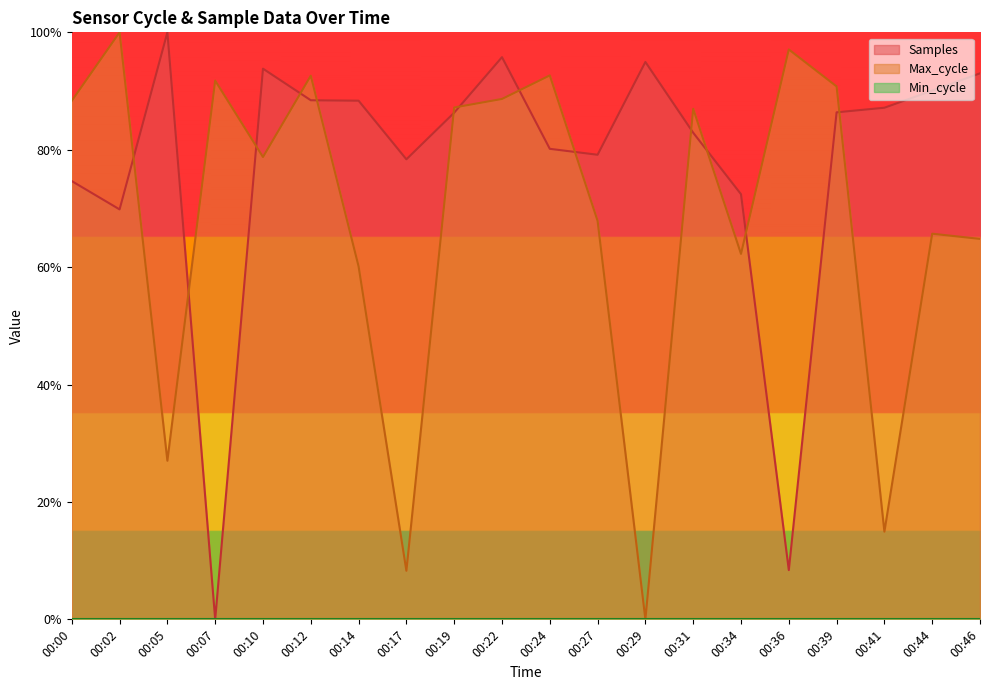

At which category is the sum across all series the highest?

00:22